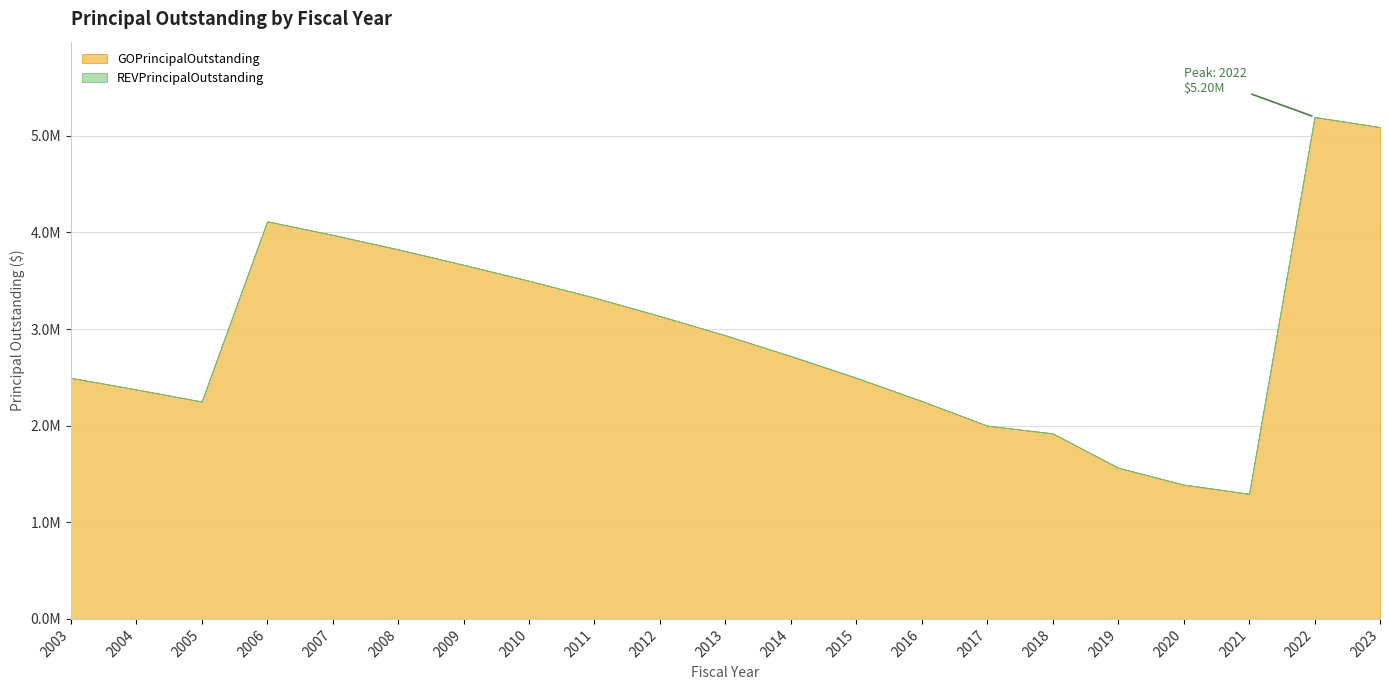

Which series changed the most between 2005 and 2006?

GOPrincipalOutstanding